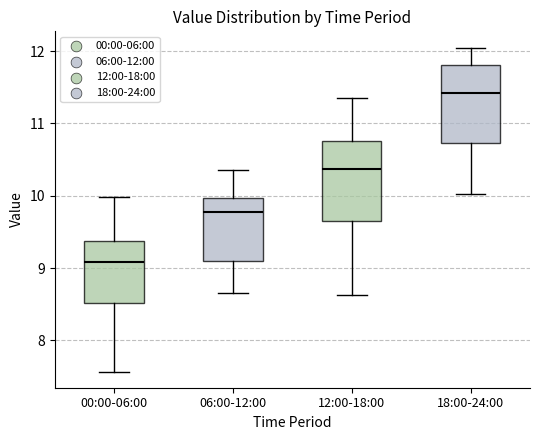

Reading left to right, transcribe this box plot: for each box, give where its median line is, the range the box spans, and where its two whiskers end, as read against the y-axis. The values are not printed on the chart, so give them approximately, as read against the axis.

00:00-06:00: median 9.1, box 8.5 to 9.4, whiskers 7.6 to 10.0
06:00-12:00: median 9.8, box 9.1 to 10.0, whiskers 8.7 to 10.4
12:00-18:00: median 10.4, box 9.7 to 10.8, whiskers 8.6 to 11.4
18:00-24:00: median 11.4, box 10.7 to 11.8, whiskers 10.0 to 12.1